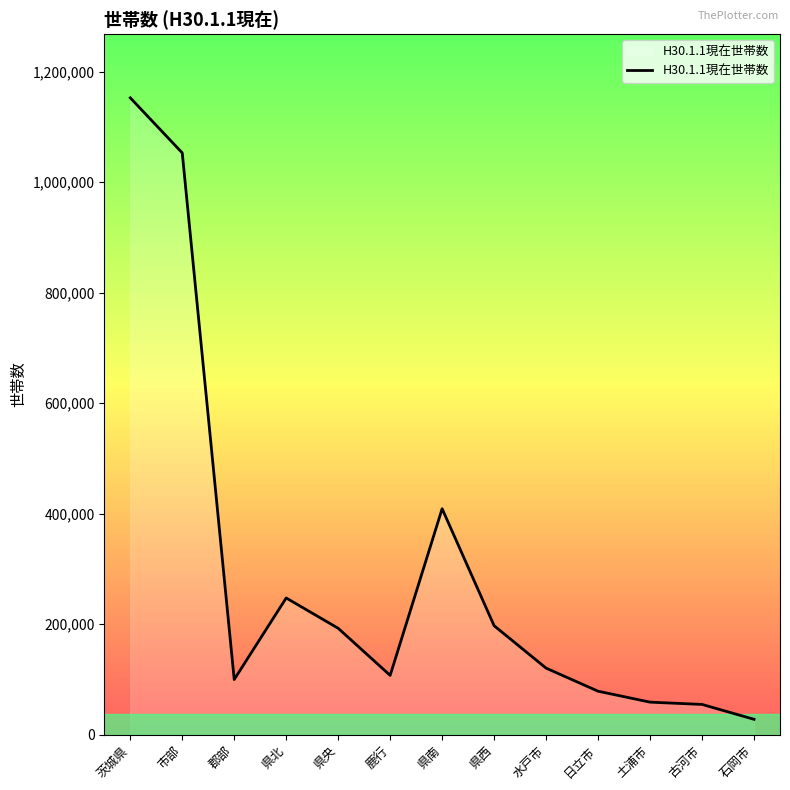

At which label is the value closest to 590063?

県南